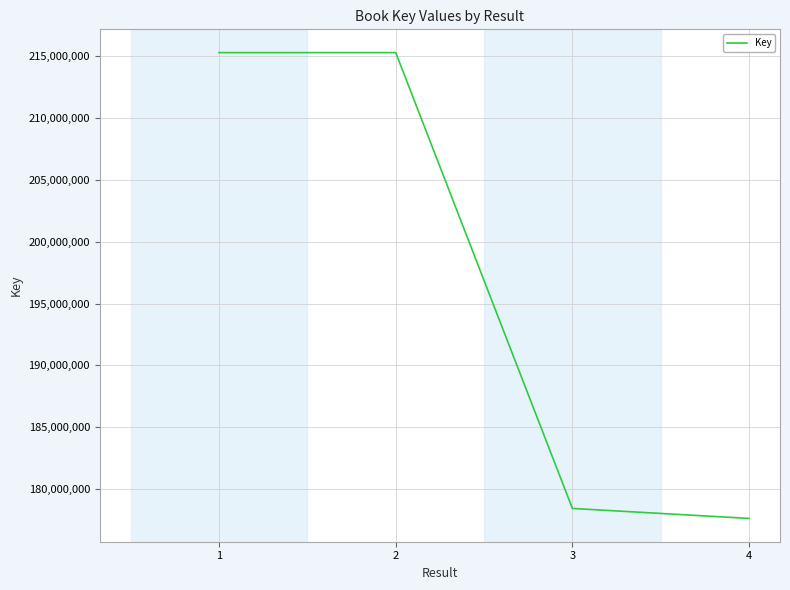

What is the difference between the second highest and minimum values?

37672308